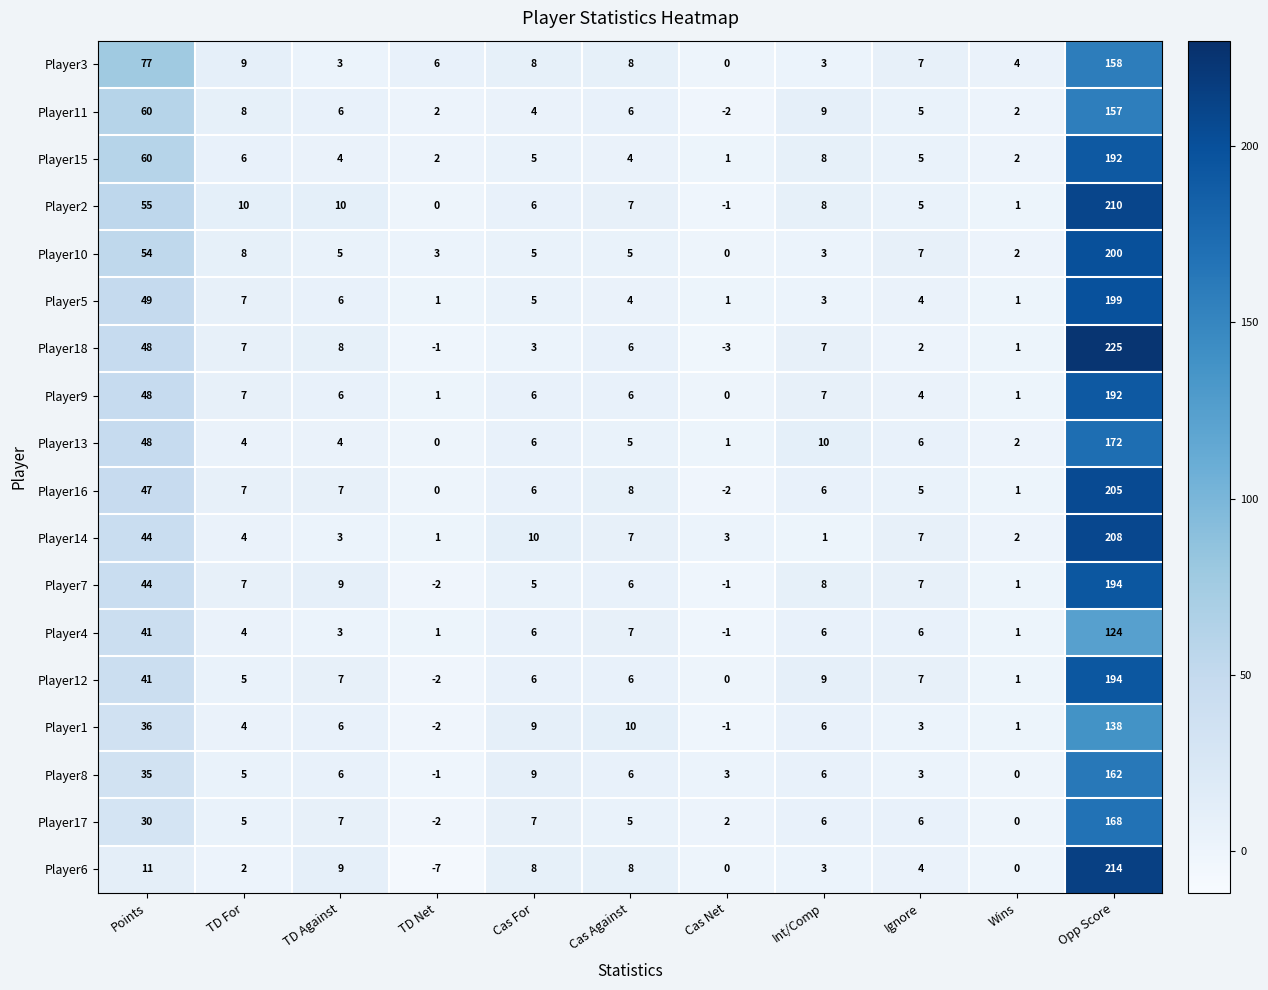

Which category has the lowest value in the Player10 series?

Cas Net